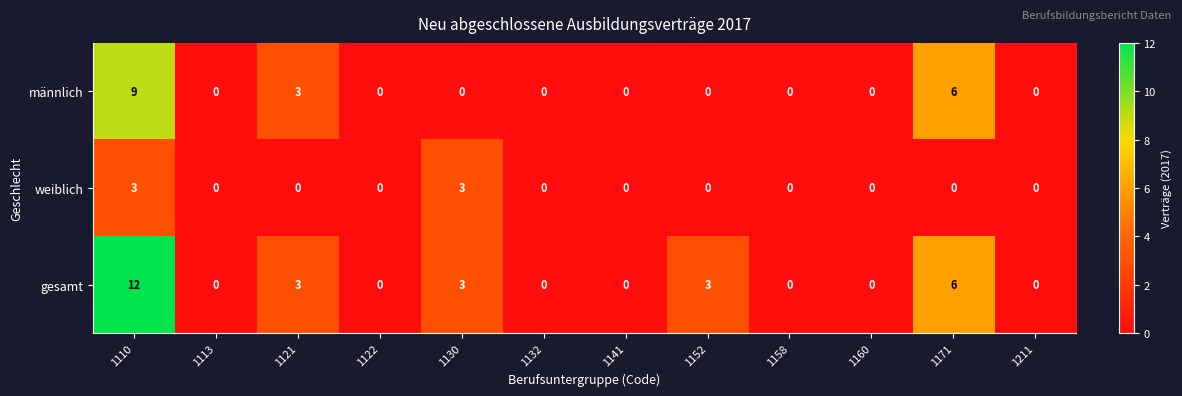

At which category is the sum across all series the highest?

1110